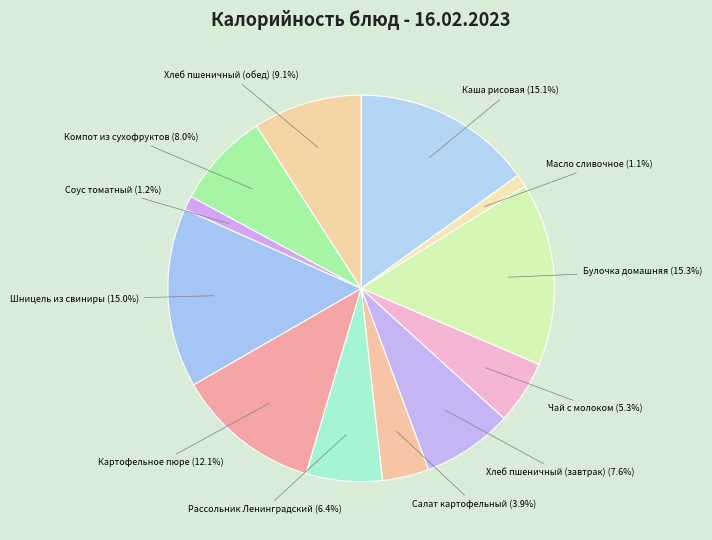

Between Чай с молоком and Соус томатный, which is larger?

Чай с молоком